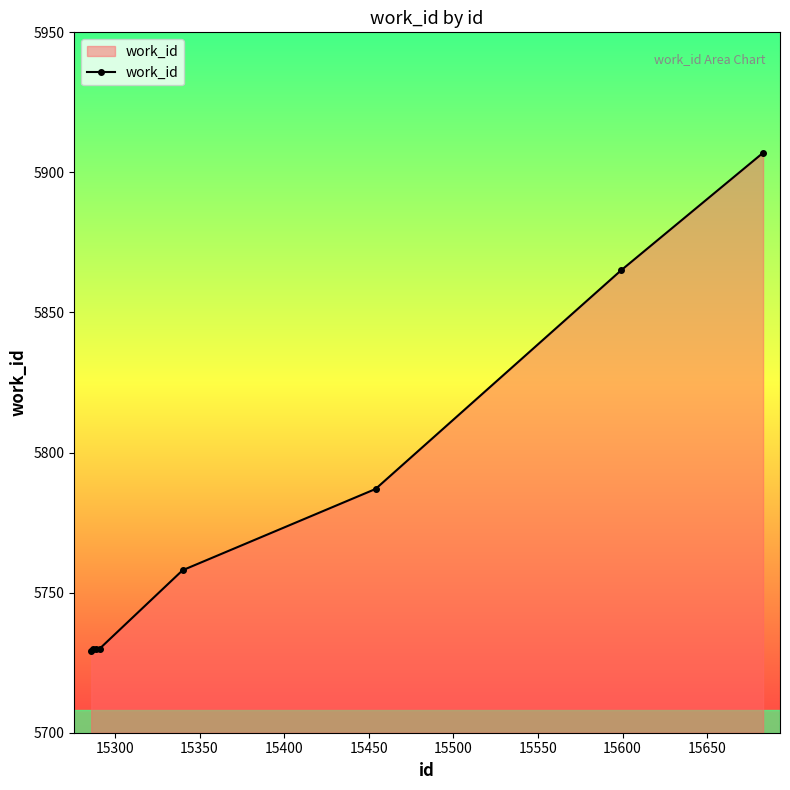

What is the value of the 3rd point from the left?

5730